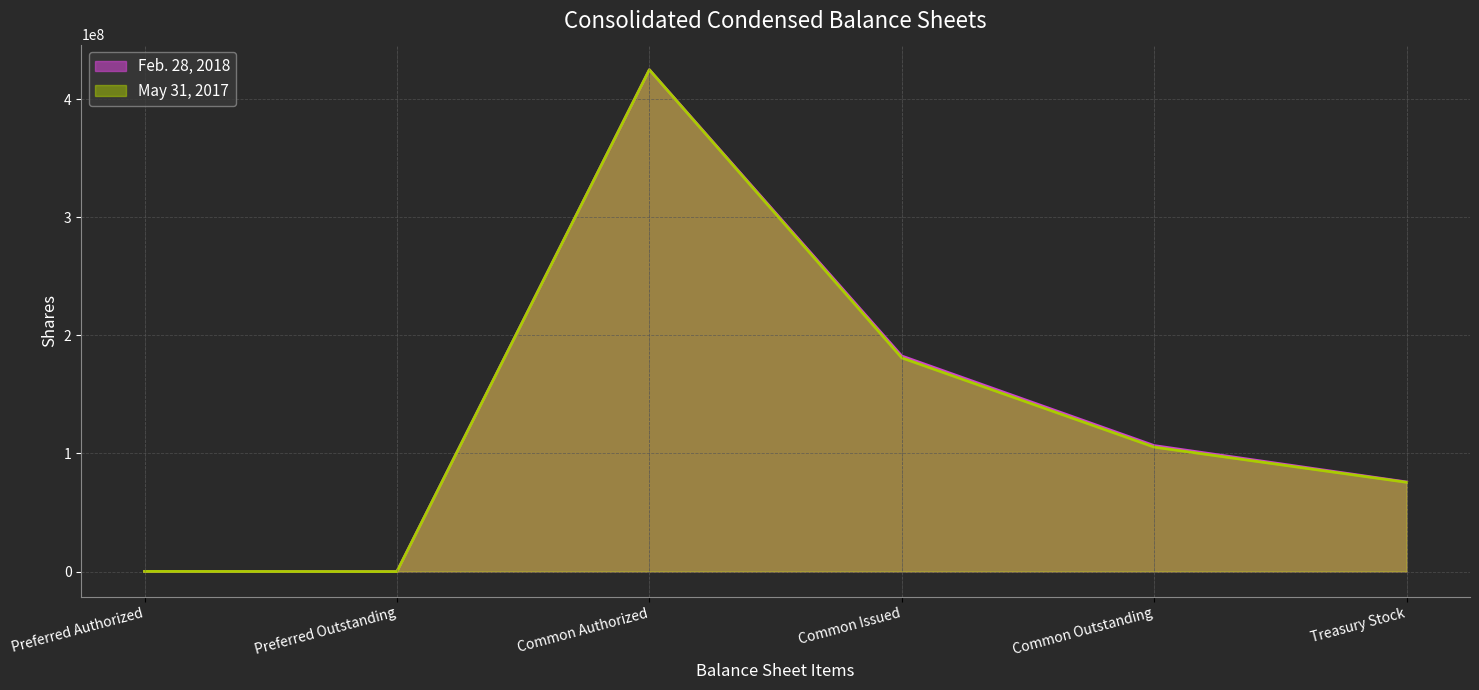

What is the label of the 3rd point from the right?

Common Issued